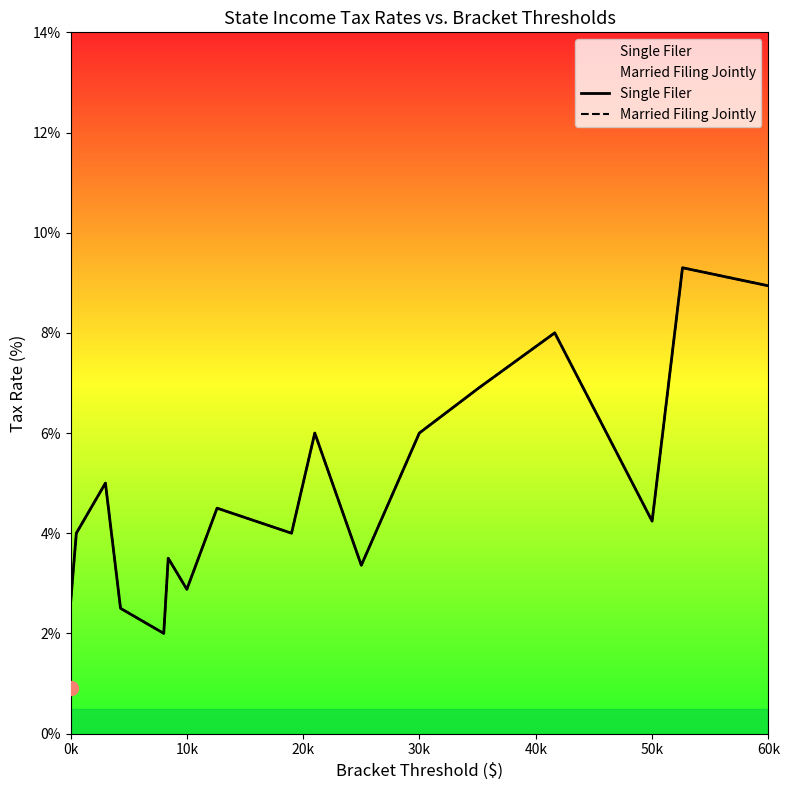

In Single Filer, how many points are lower than both neighbors (excluding endpoints)?

5